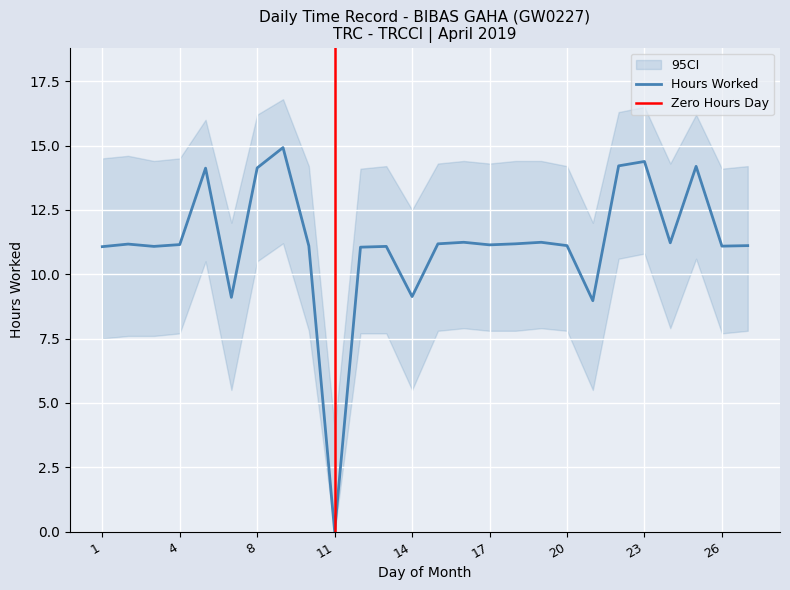

How many points are lower than both their immediate neighbors (excluding endpoints)?

8